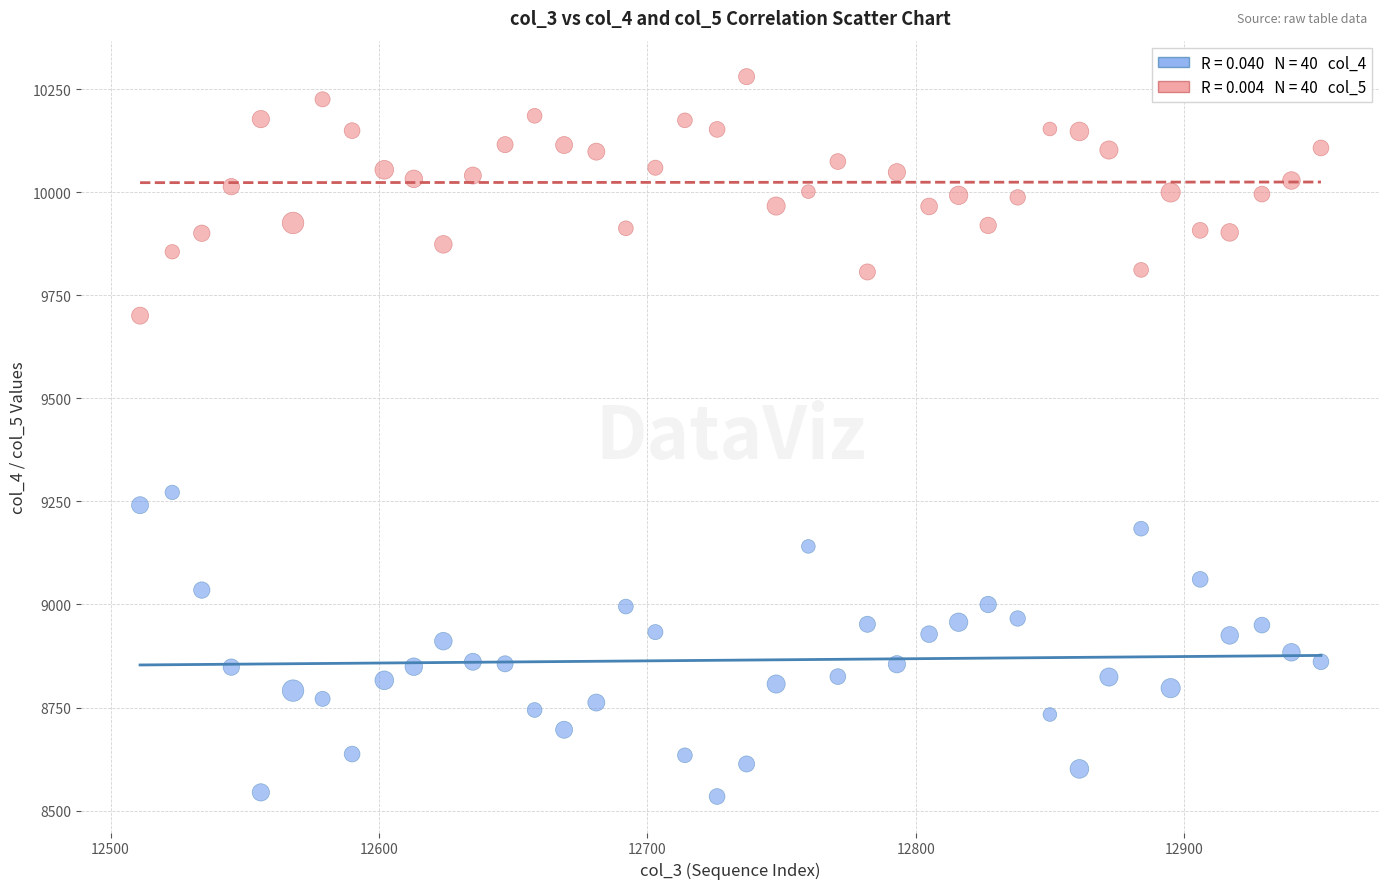

Across all data points, what is the range of Y values (max minus min)?

1747